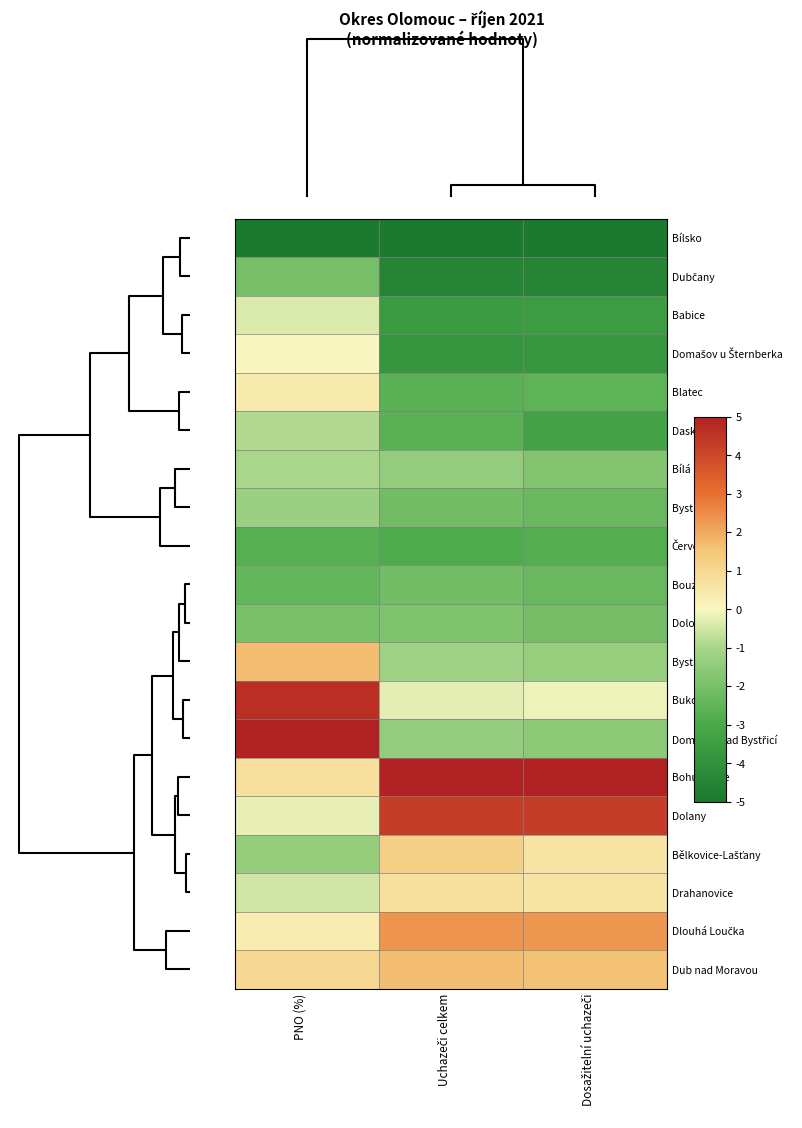

At how many categories does at least one series exceed -1?

3